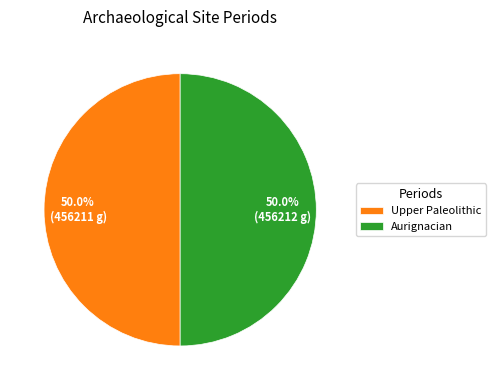

Approximately how many times larger is the value at Aurignacian compared to Upper Paleolithic?

1.0